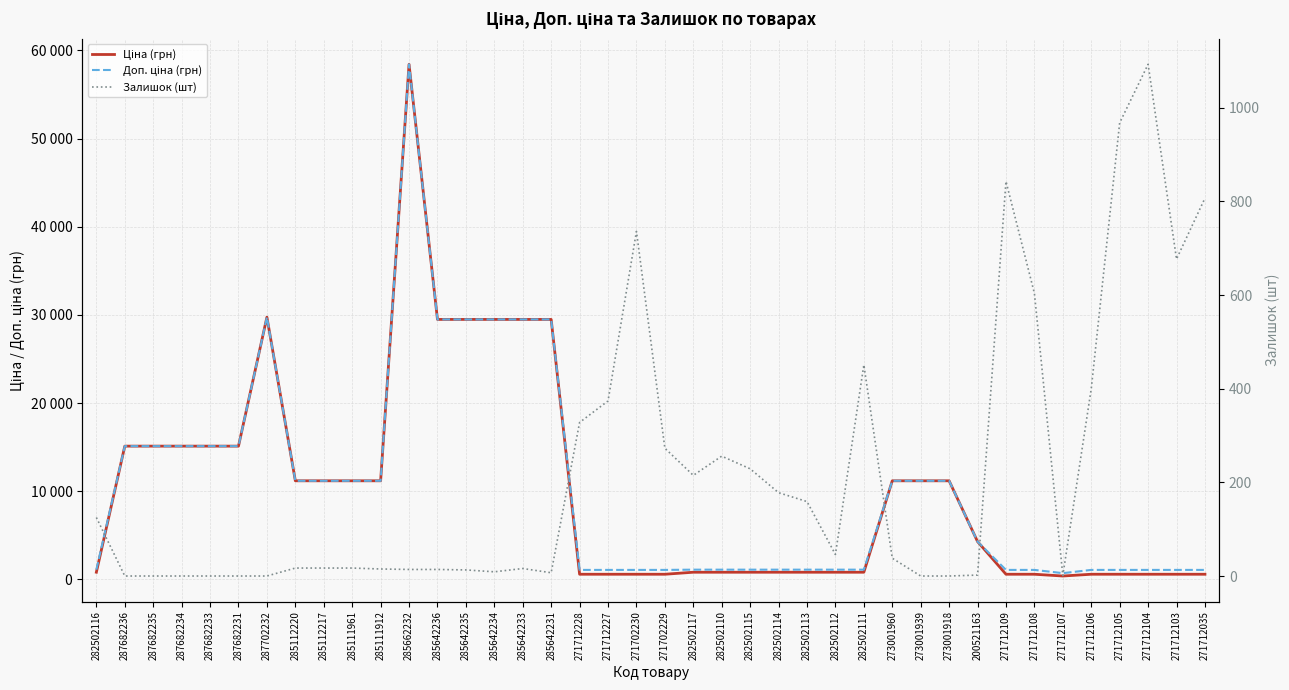

At which label does Доп. ціна (грн) reach its minimum?

271712107